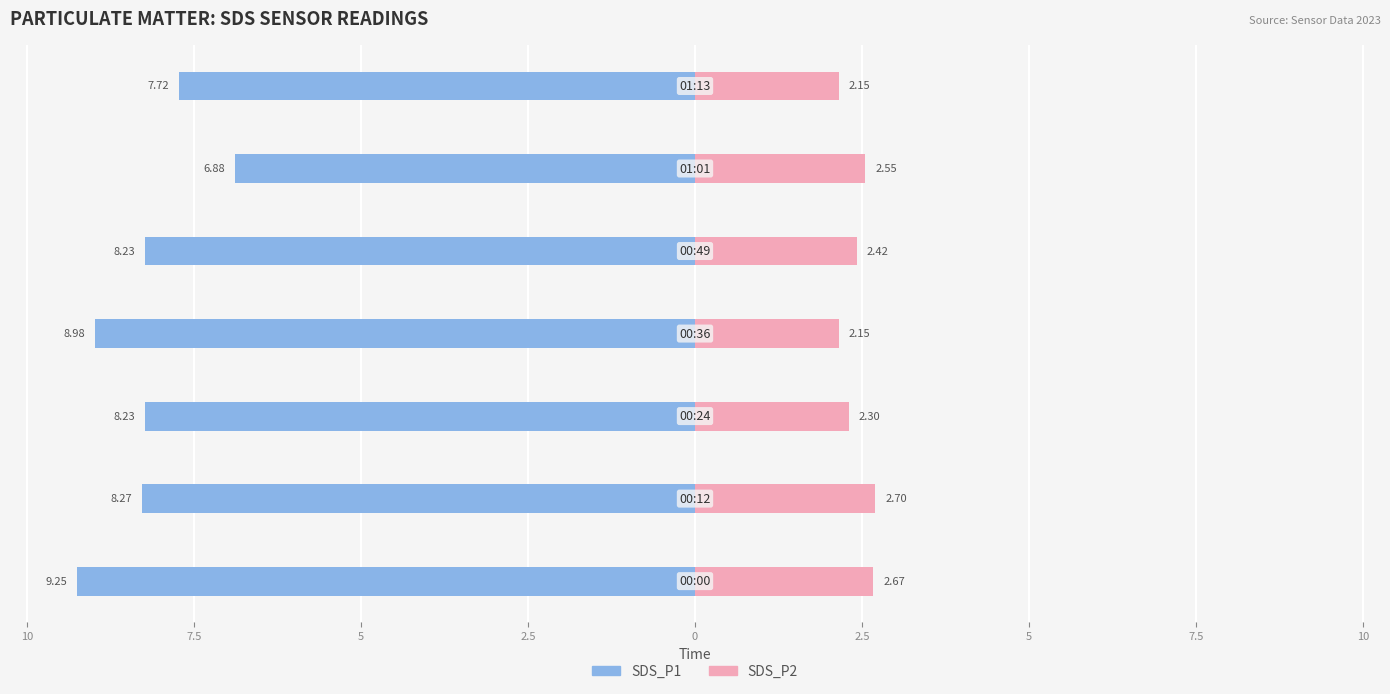

Reading right to left, what are all the values shown in this chart?

SDS_P1: 2.5=-7.7	0=-6.9	2.5=-8.2	5=-9.0	7.5=-8.2	10=-8.3	12.5=-9.2
SDS_P2: 2.5=2.1	0=2.5	2.5=2.4	5=2.1	7.5=2.3	10=2.7	12.5=2.7